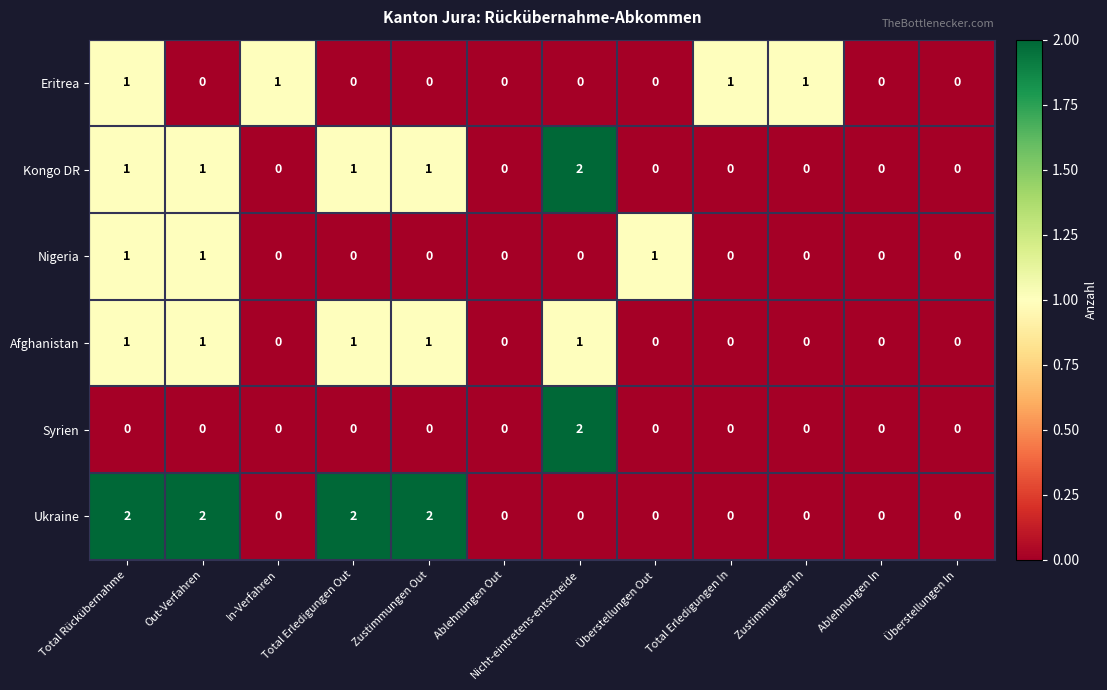

The Ukraine series shows 0 at Überstellungen In. True or false?

True